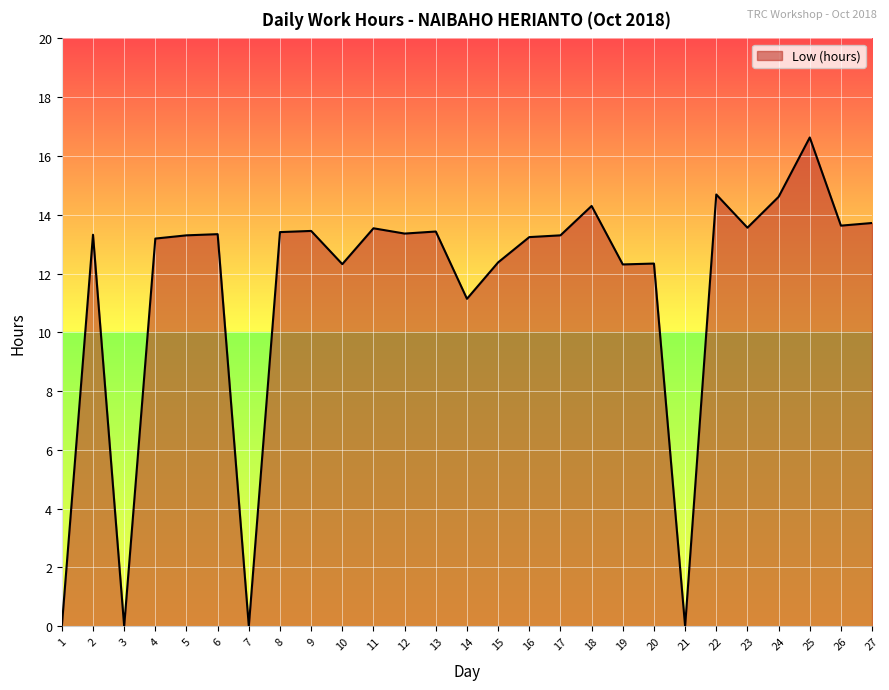

Where is the first local minimum?

3